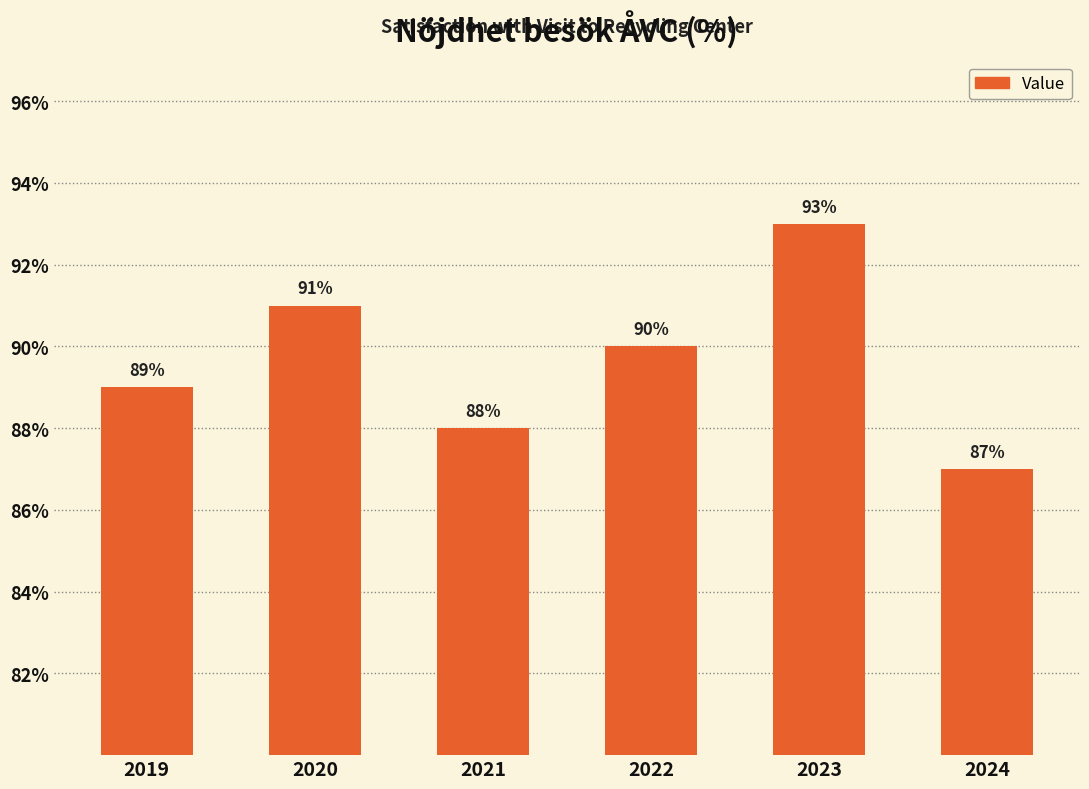

Where does the data first go above 90?

2020